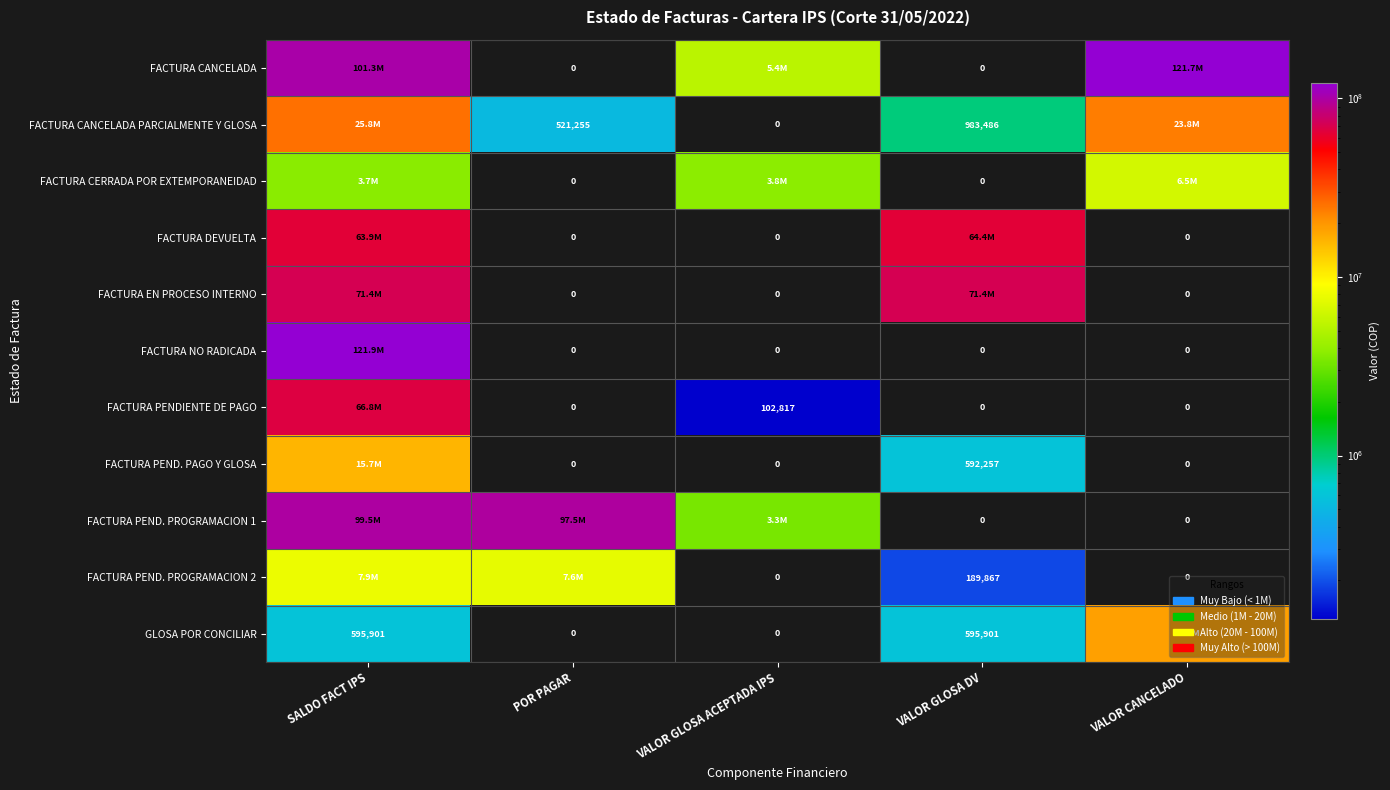

True or false: FACTURA PEND. PROGRAMACION 1 has a value of 51467867 at VALOR GLOSA DV.

False